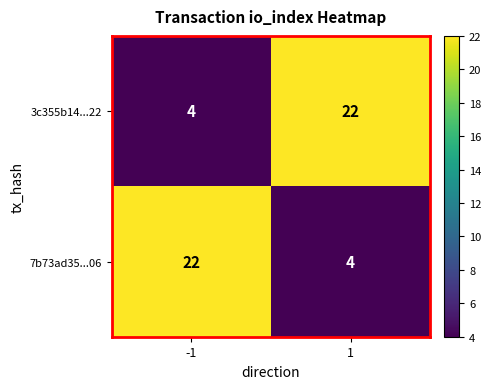

The 3c355b14...22 series shows 9 at 1. True or false?

False